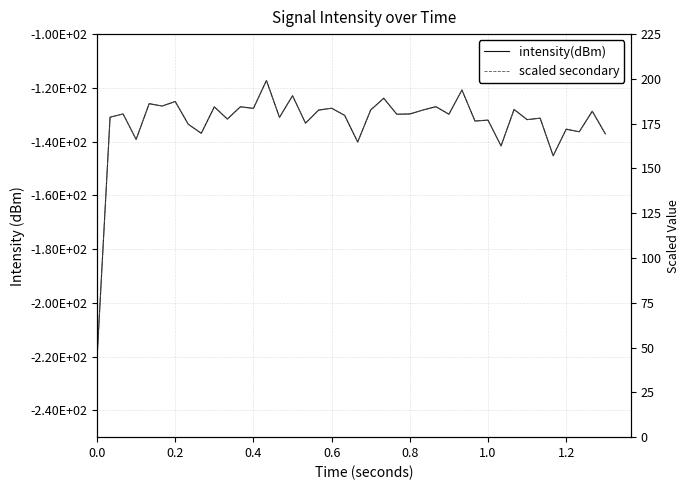

What is the value of the scaled secondary point at the 14th from the left?

199.1